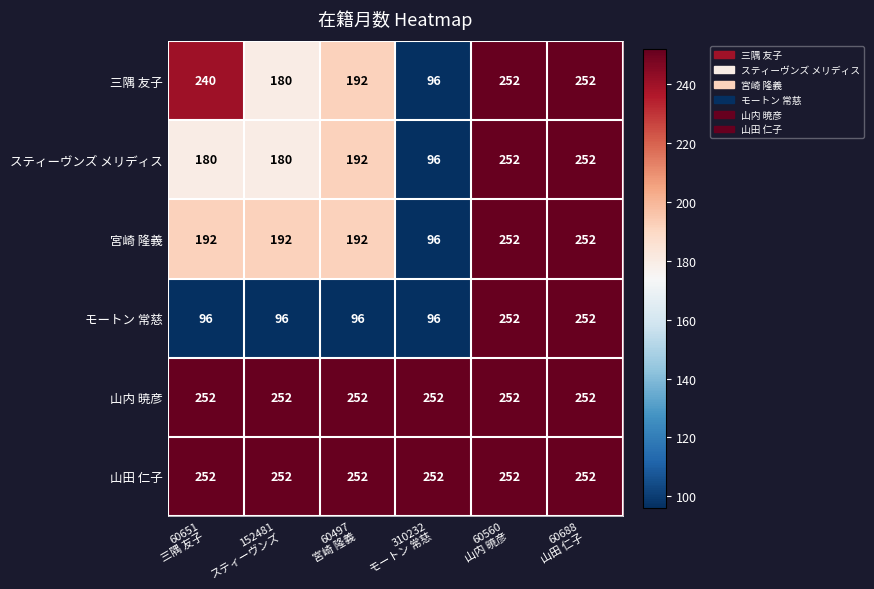

At how many categories does at least one series exceed 146?

6